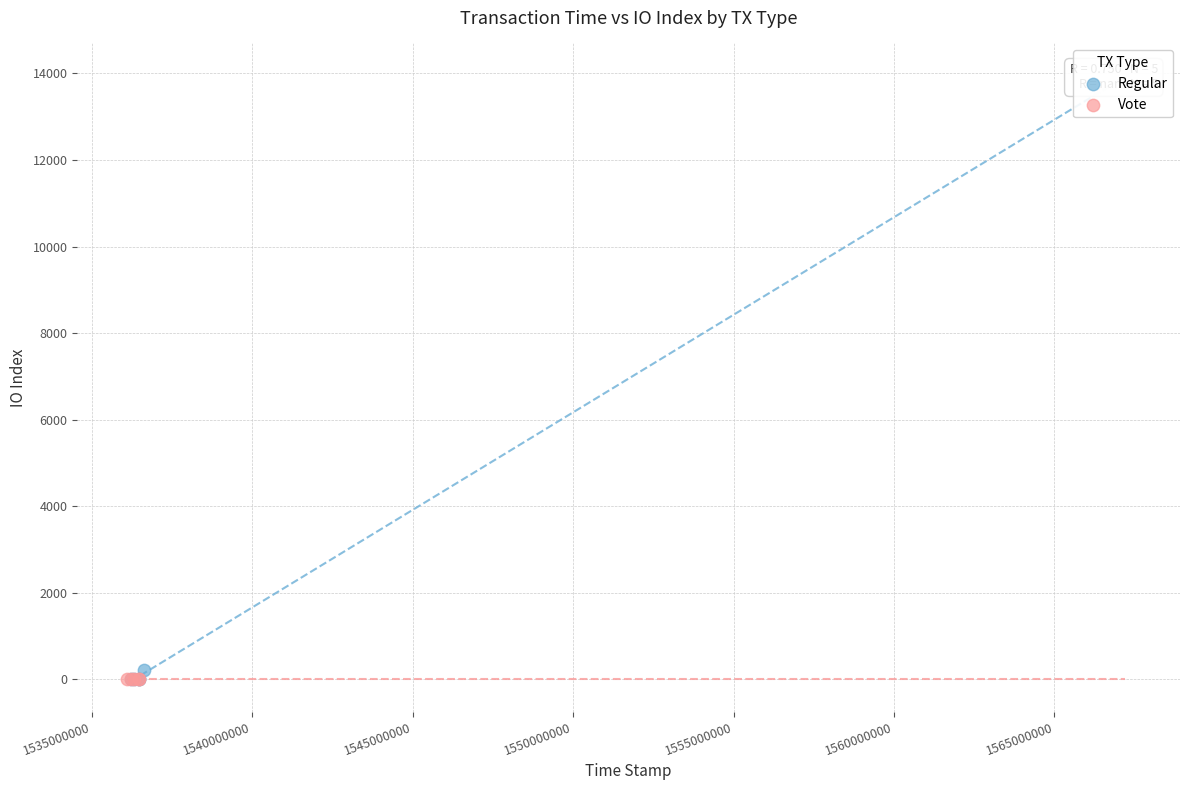

Which series reaches the maximum Y coordinate?

Regular